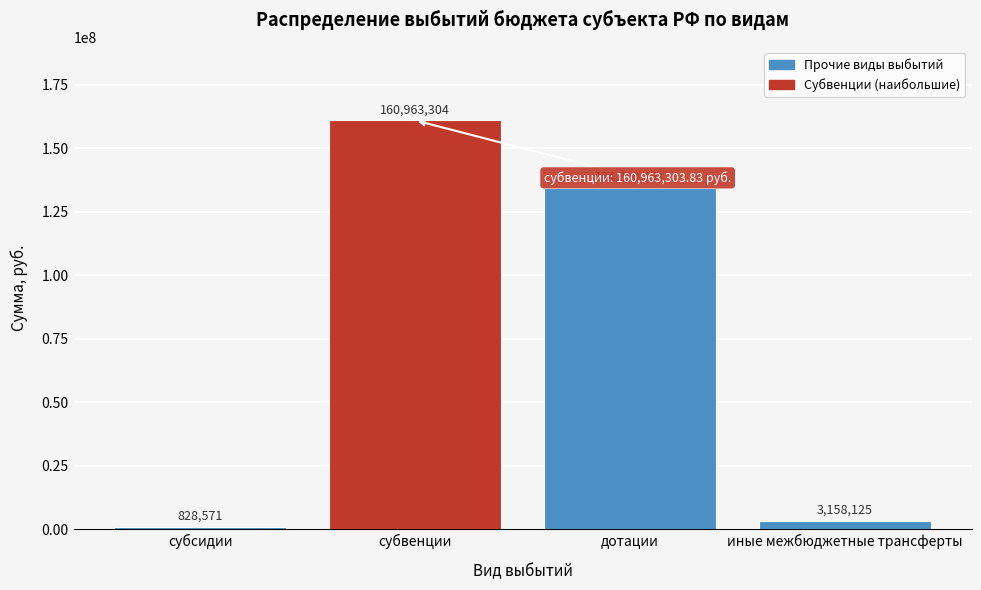

What is the change in value from субвенции to иные межбюджетные трансферты?

-157805179.0